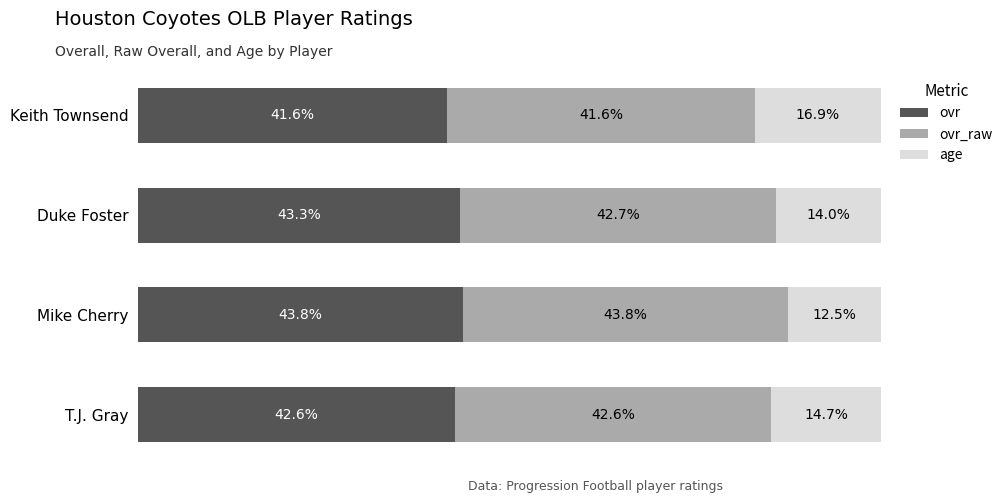

At which label does ovr reach its peak?

Mike Cherry